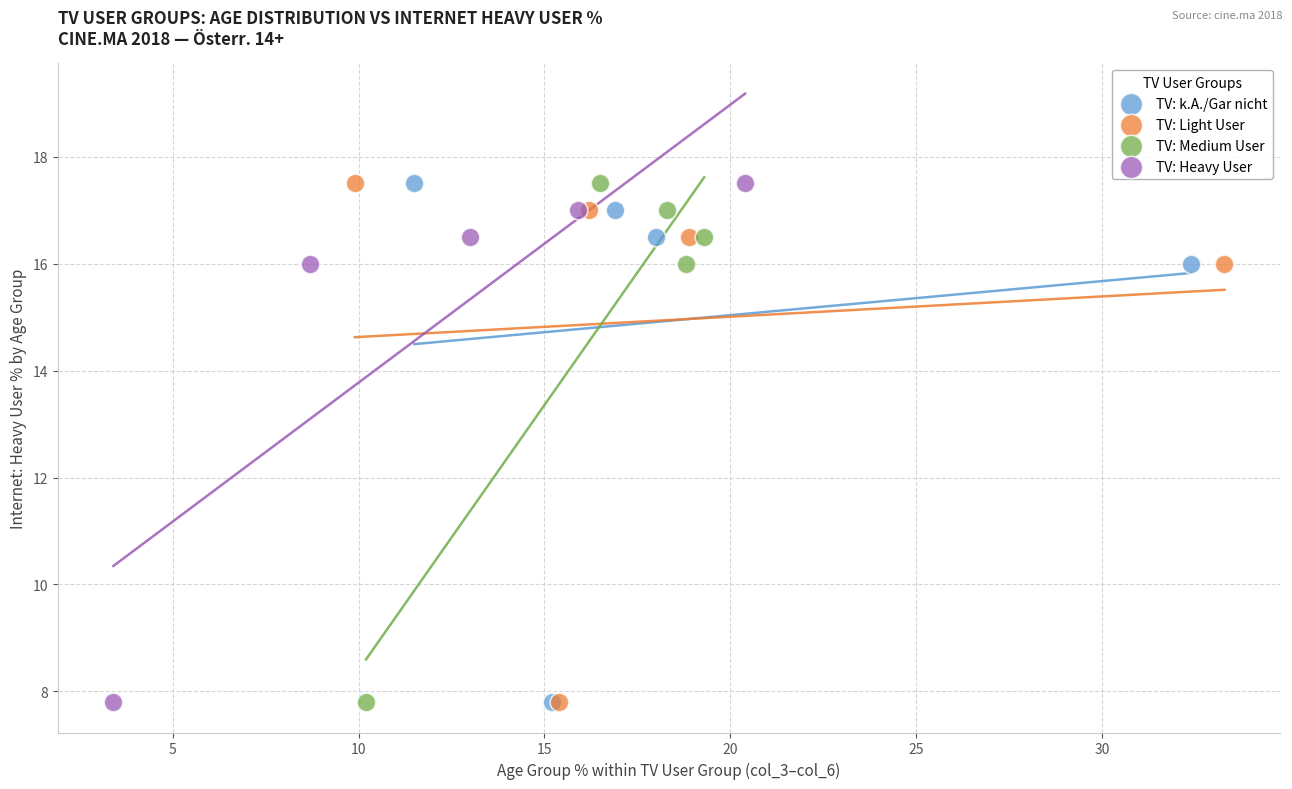

What are all the series names shown in the legend?

TV: k.A./Gar nicht, TV: Light User, TV: Medium User, TV: Heavy User